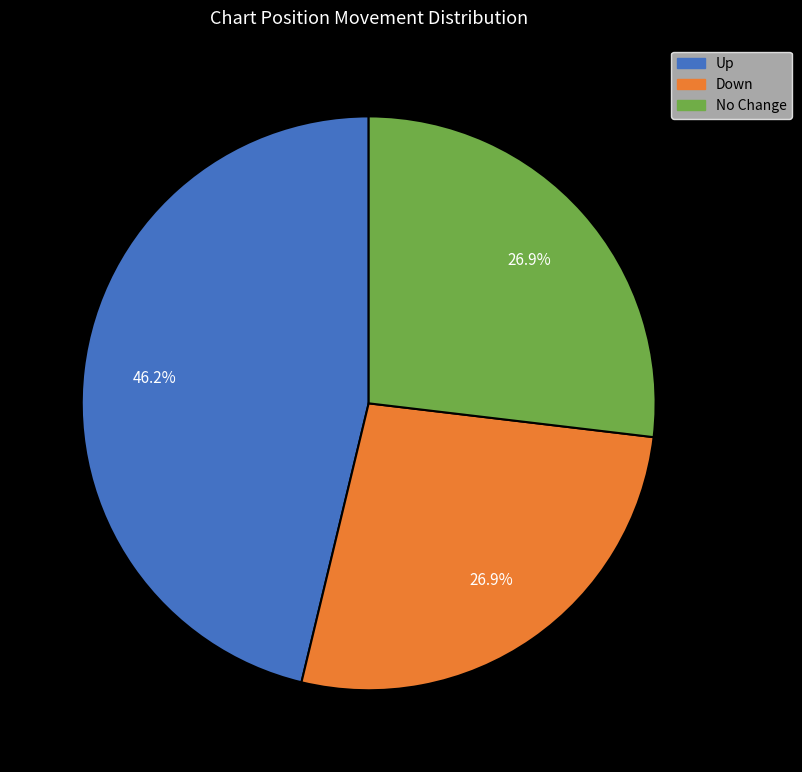

Does Down represent more than half of the total?

No